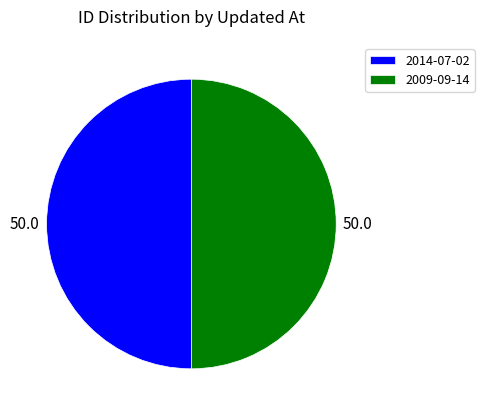

Combined, do 2014-07-02 and 2009-09-14 account for over 50%?

Yes